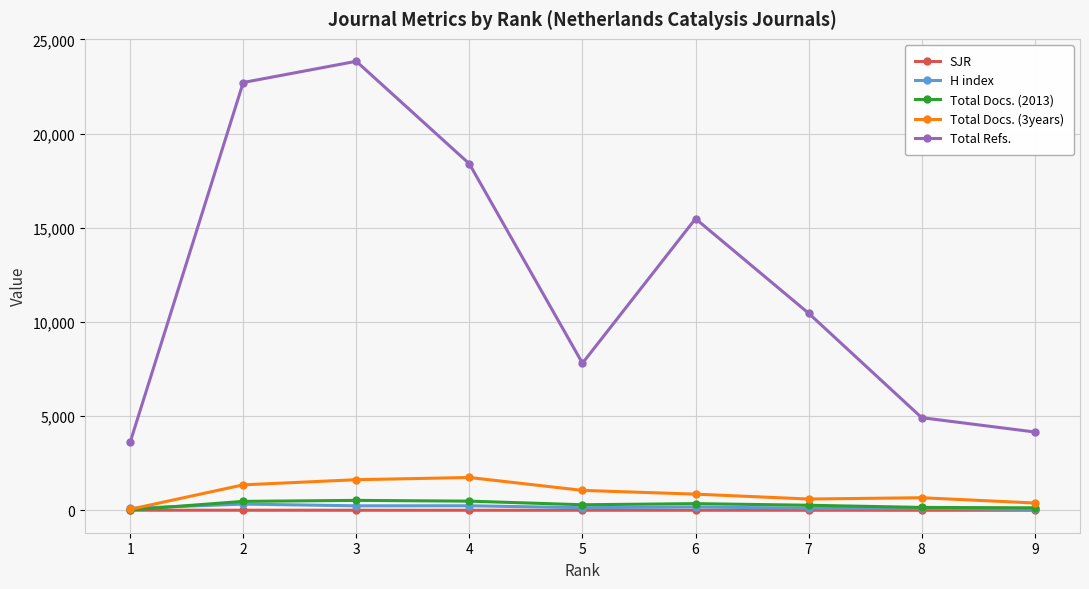

Is the value of SJR at 3 greater than the value of Total Docs. (2013) at 2?

No